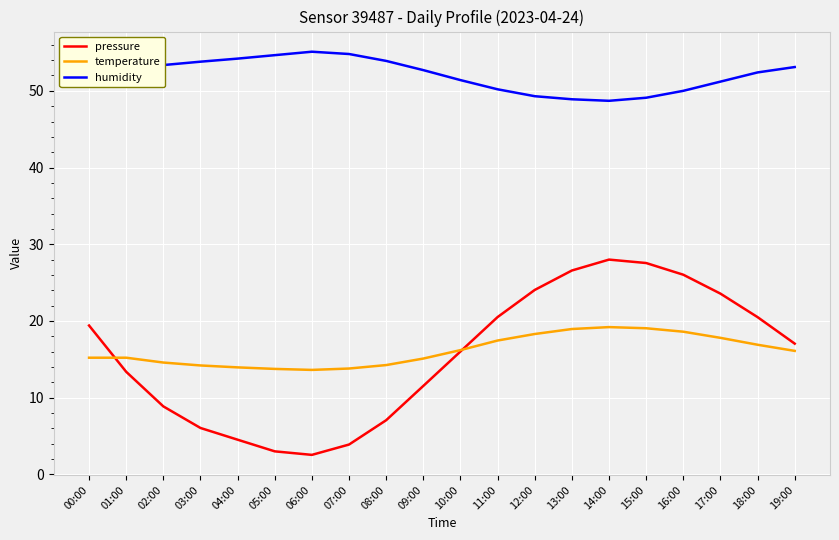

Which series has the widest spread of values?

pressure